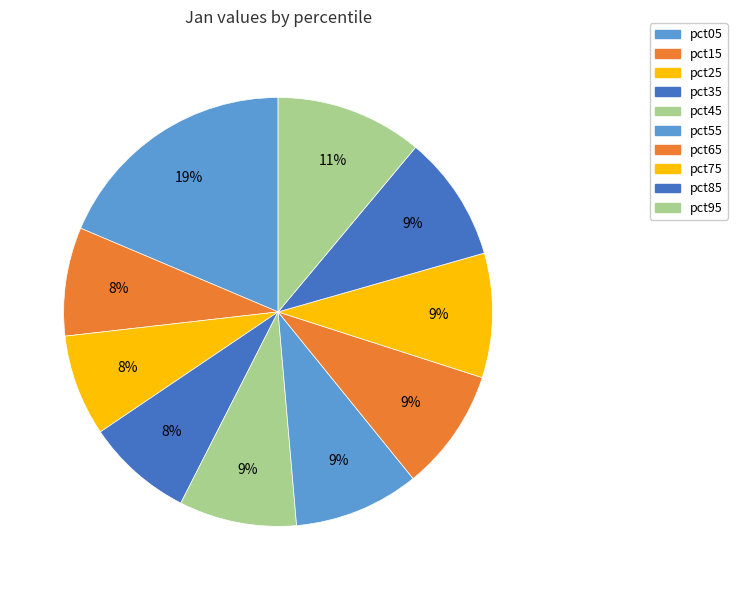

True or false: pct75 accounts for 9% of the total.

True